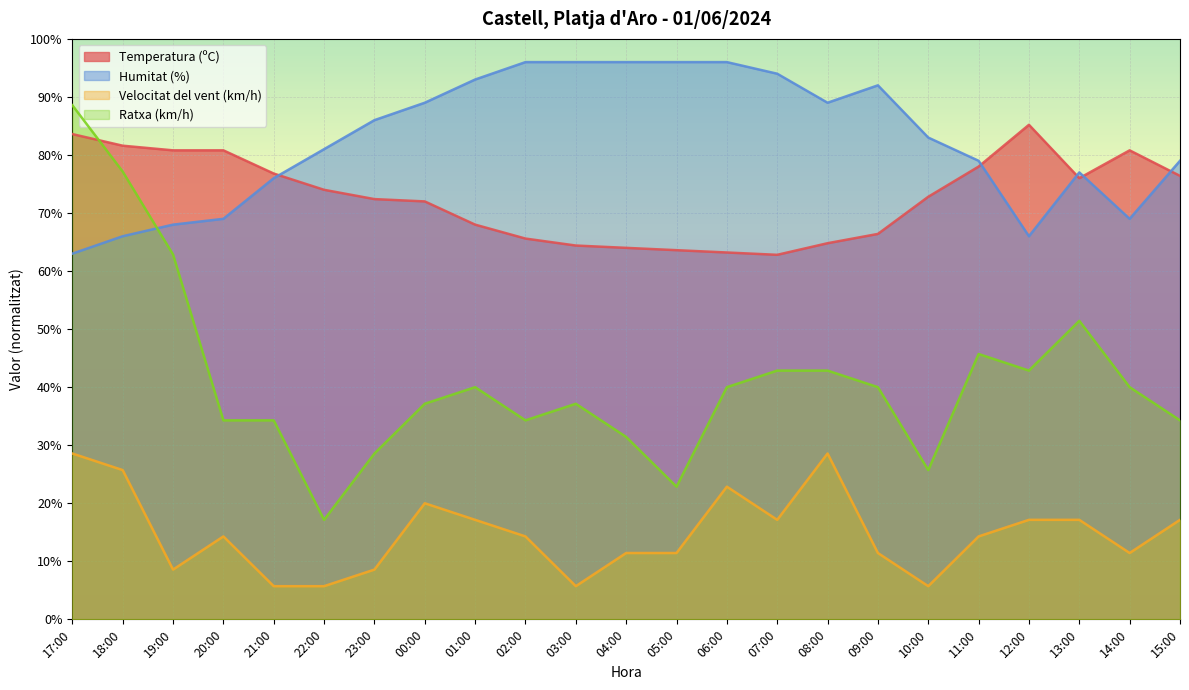

True or false: Humitat (%) has more than 1 points higher than both neighbors.

True